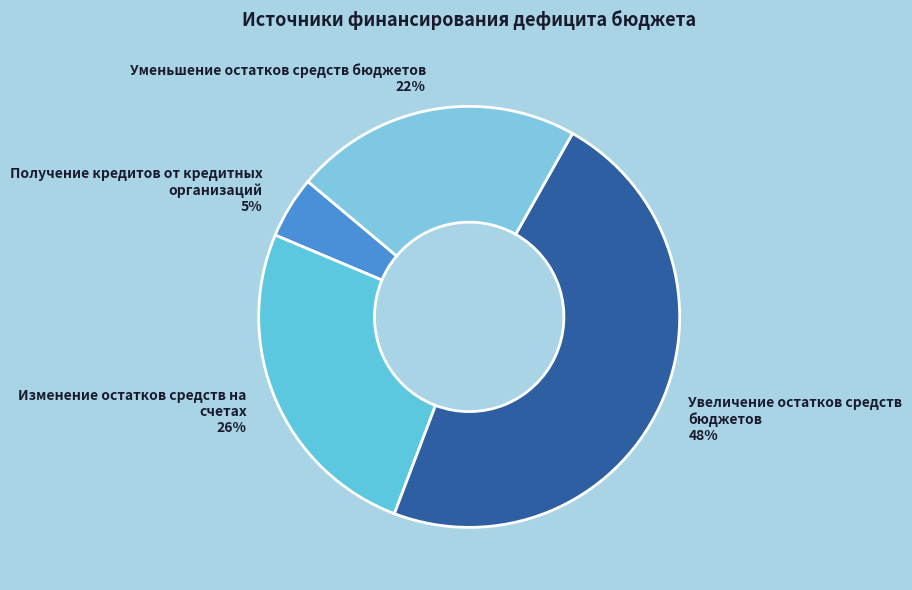

Is it true that Уменьшение остатков средств бюджетов is 22% of the pie?

True